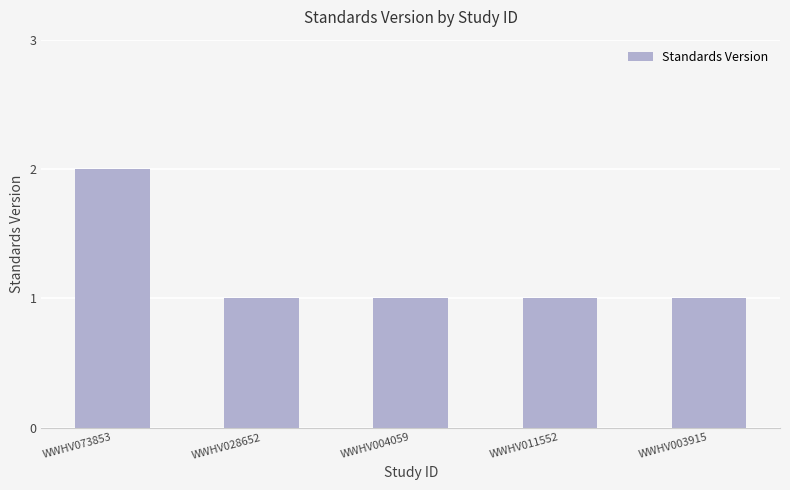

What is the change in value from WWHV073853 to WWHV004059?

-1